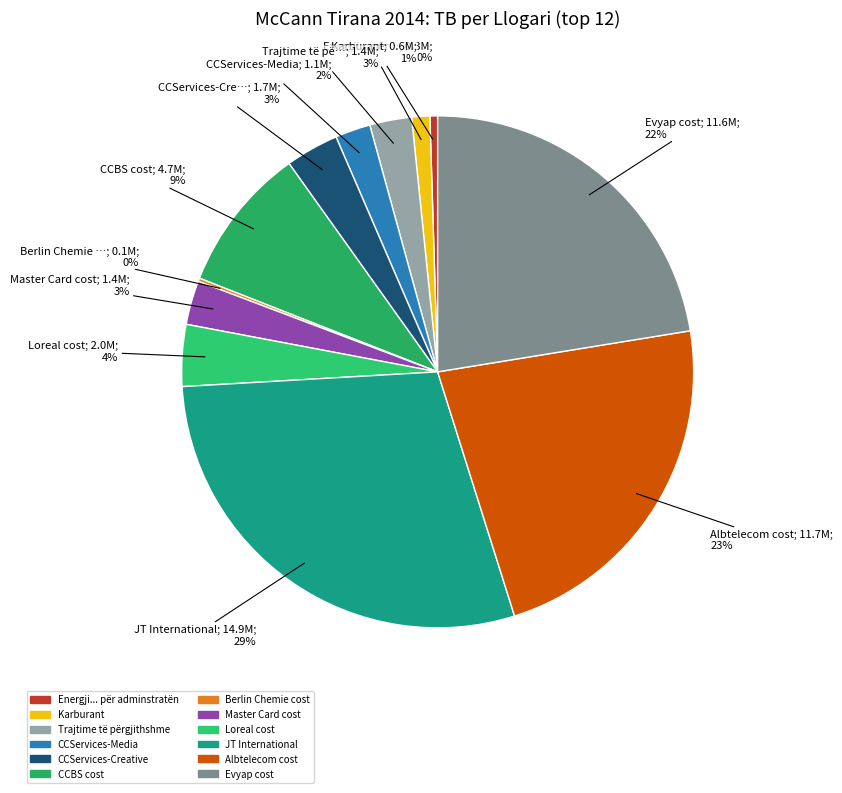

To the nearest percent, what is the difference between the largest and smallest slice percentages?

29%